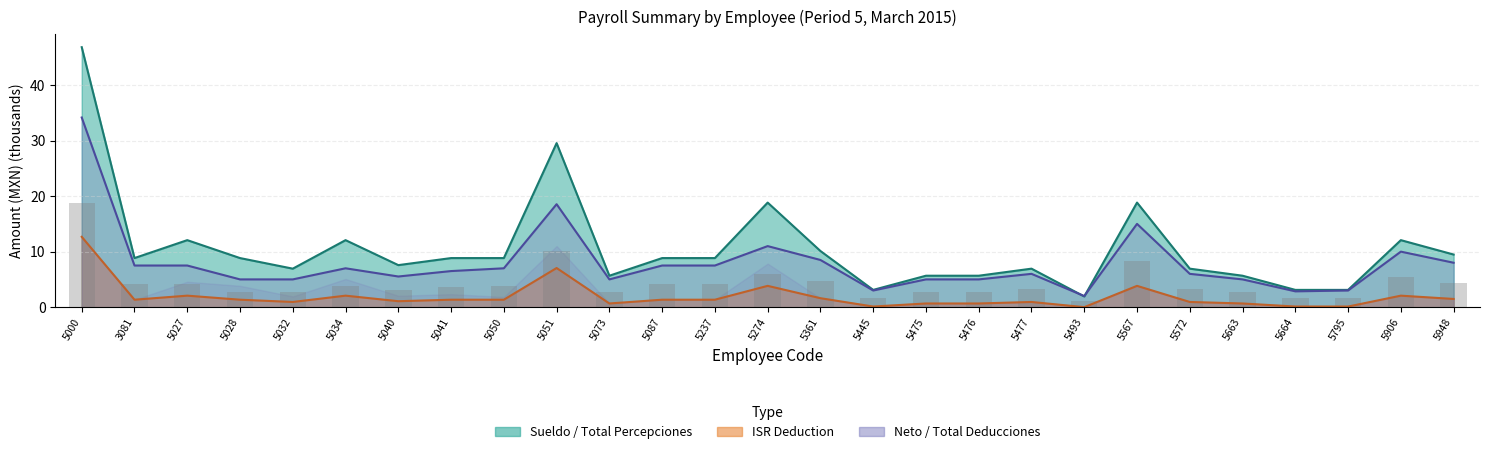

Which series changed the most between 5493 and 5663?

Sueldo